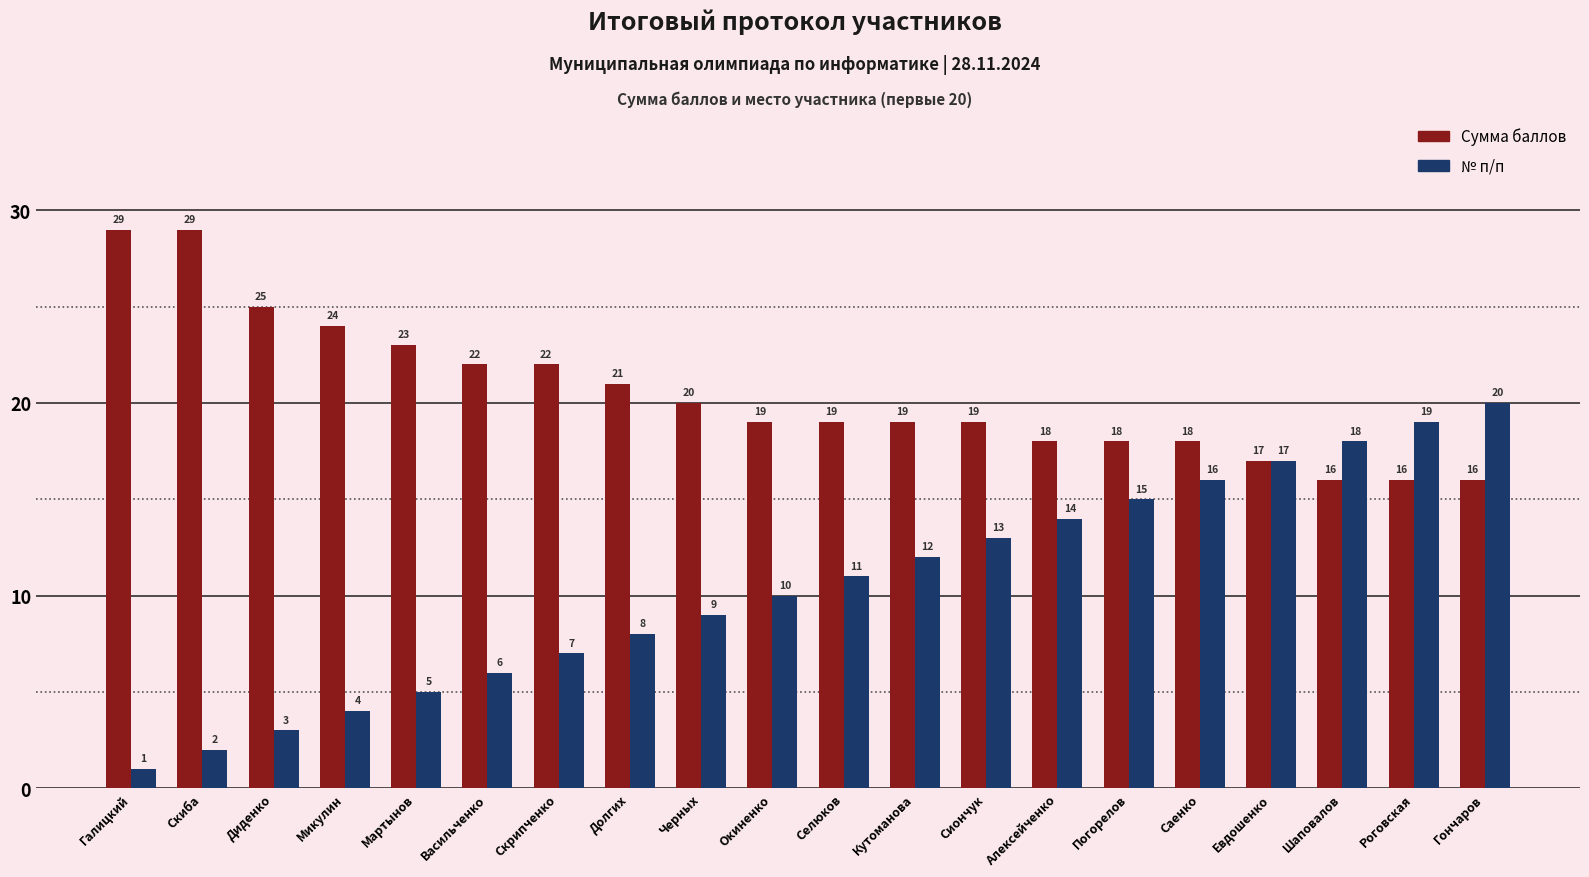

What is the difference between the maximum and minimum values in the № п/п series?

19